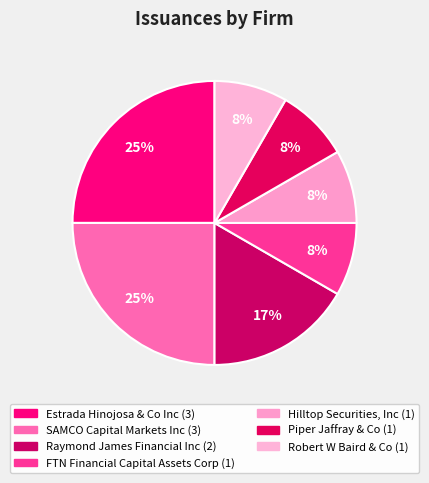

Combined, do Piper Jaffray & Co and SAMCO Capital Markets Inc account for over 50%?

No